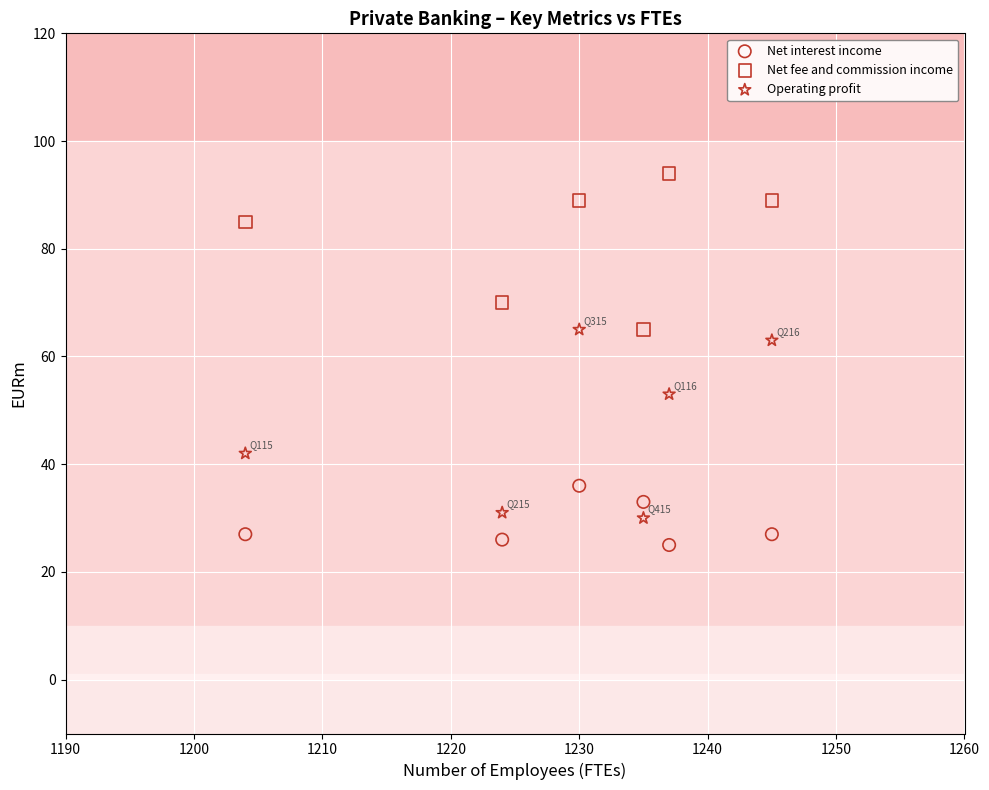

Which series has the widest spread of Y values?

Operating profit